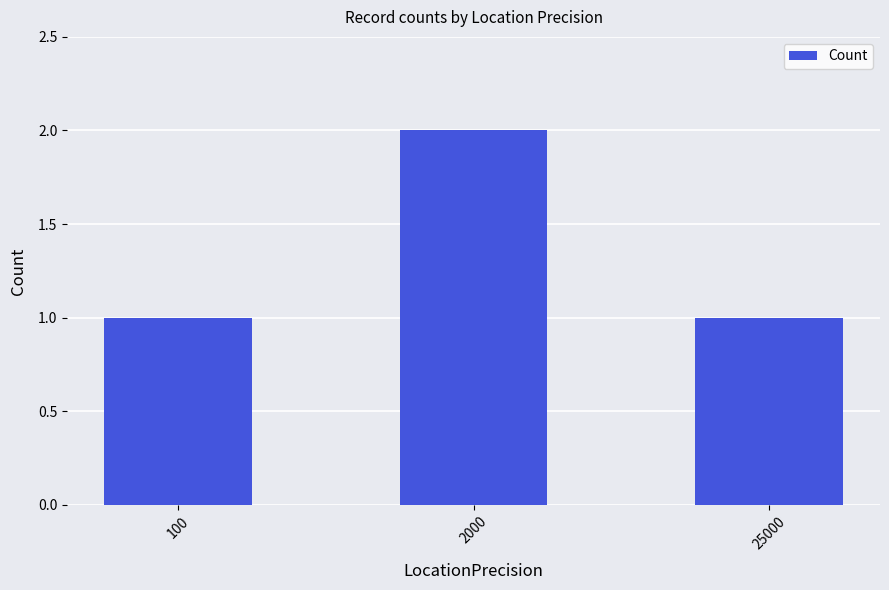

Reading right to left, list all the values displayed in this chart.

1	2	1